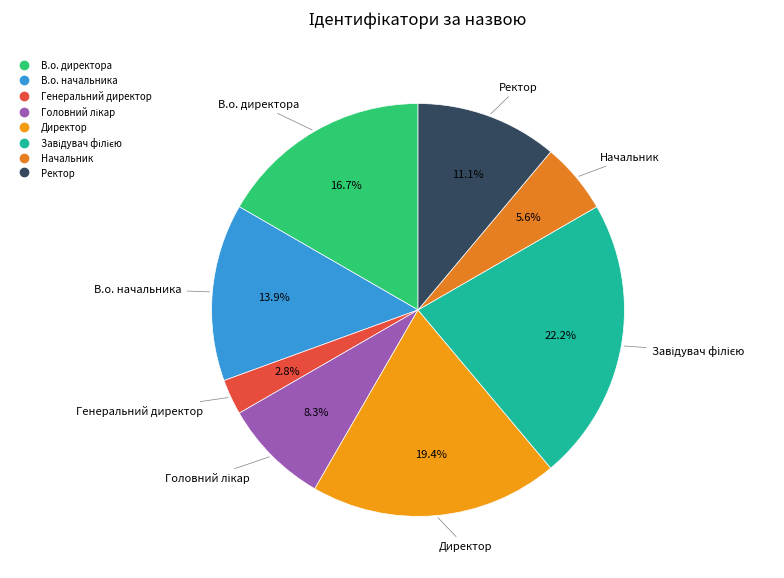

To the nearest percent, what is the average slice percentage?

12%